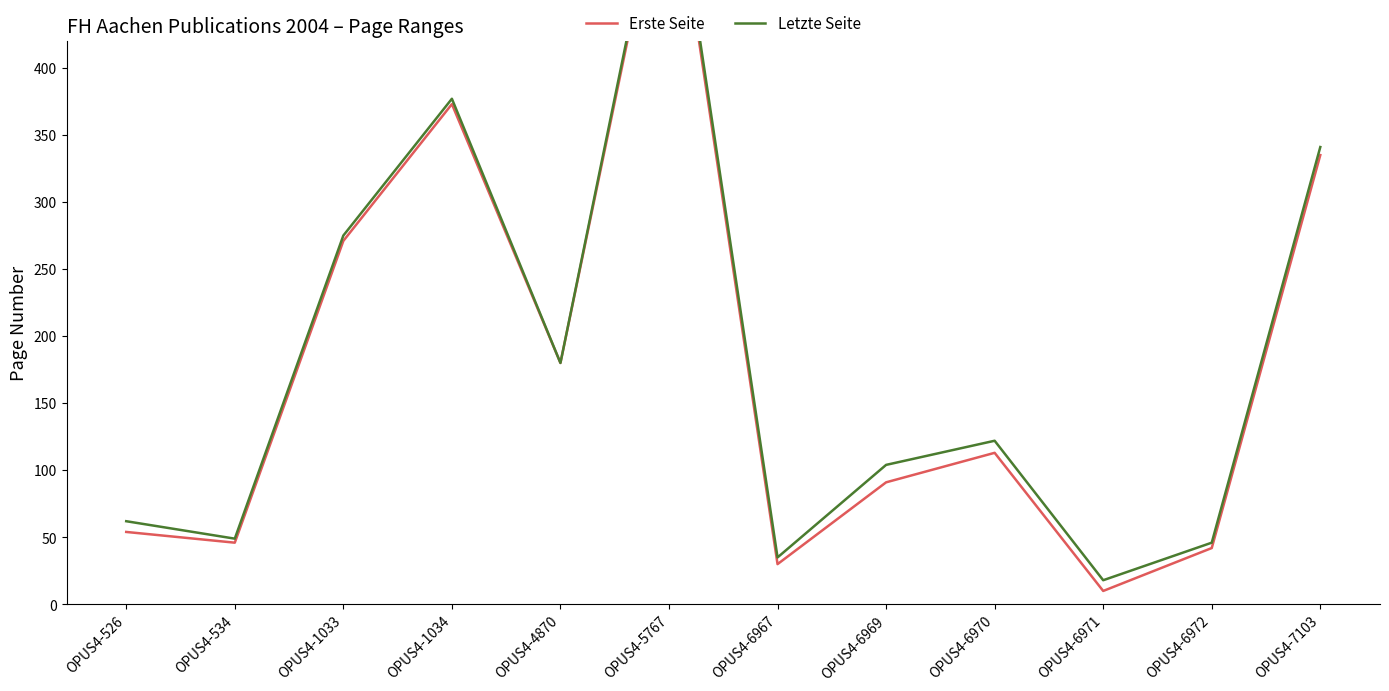

In Letzte Seite, how many points are higher than both neighbors (excluding endpoints)?

3